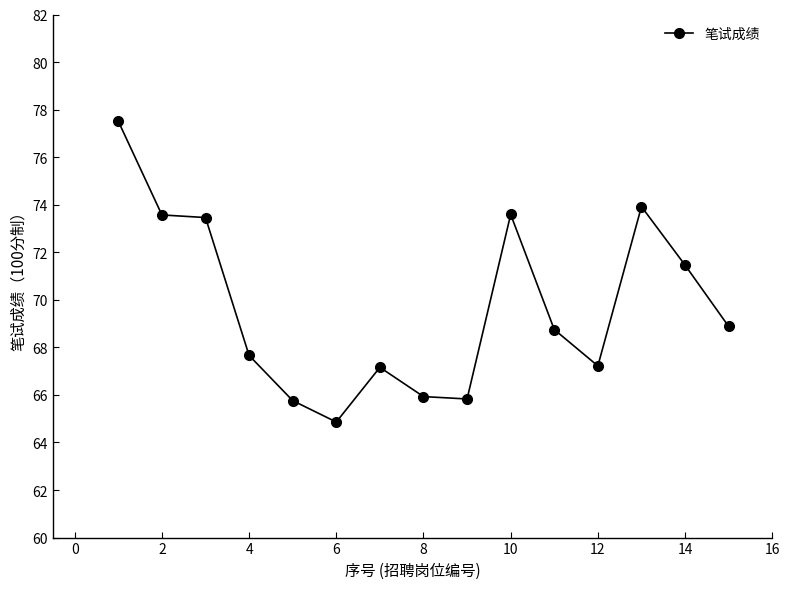

What is the greatest value displayed?

77.5